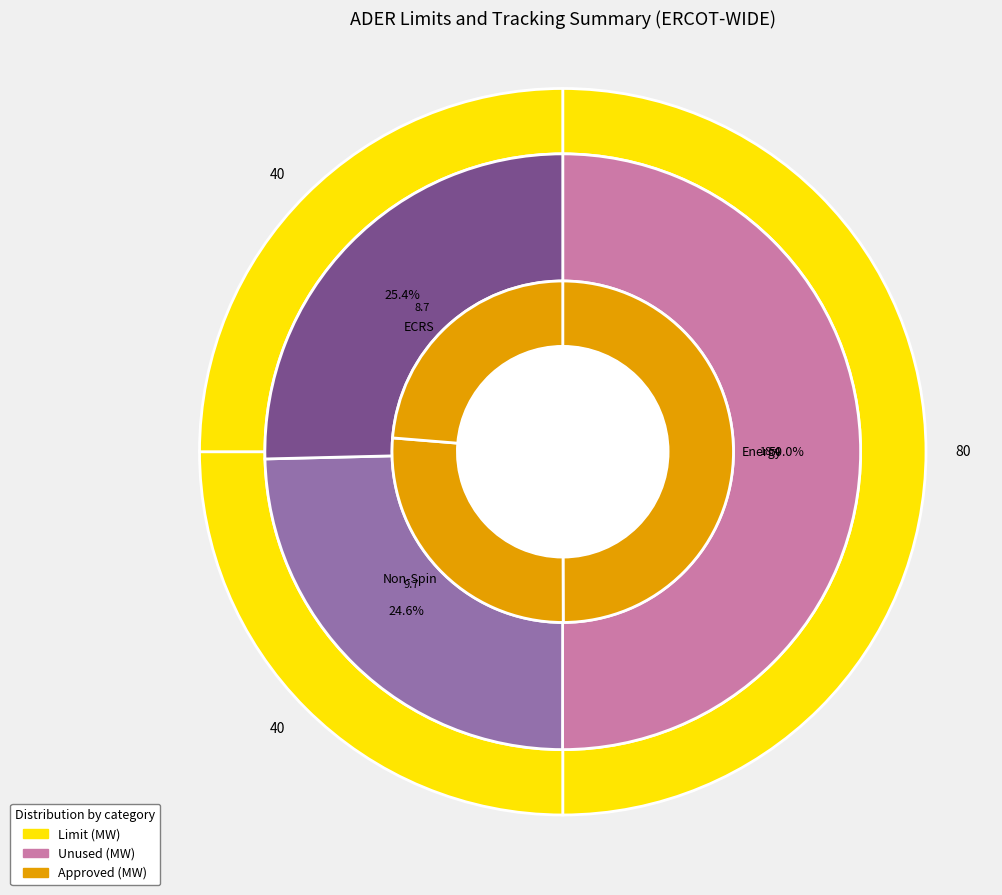

Combined, do approved_values and unused_values account for over 50%?

No